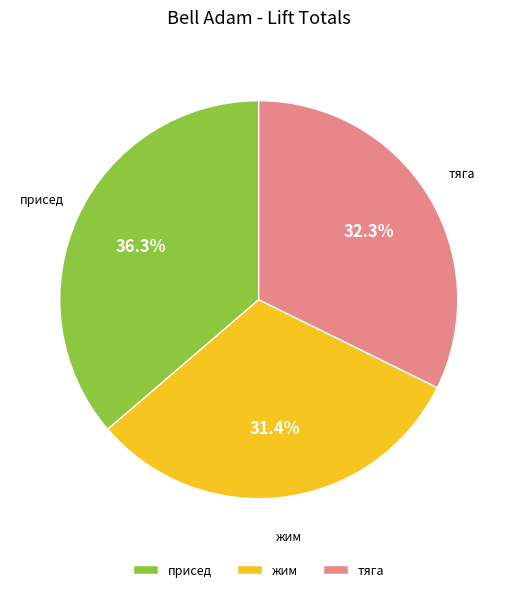

Is it true that присед is 36% of the pie?

True